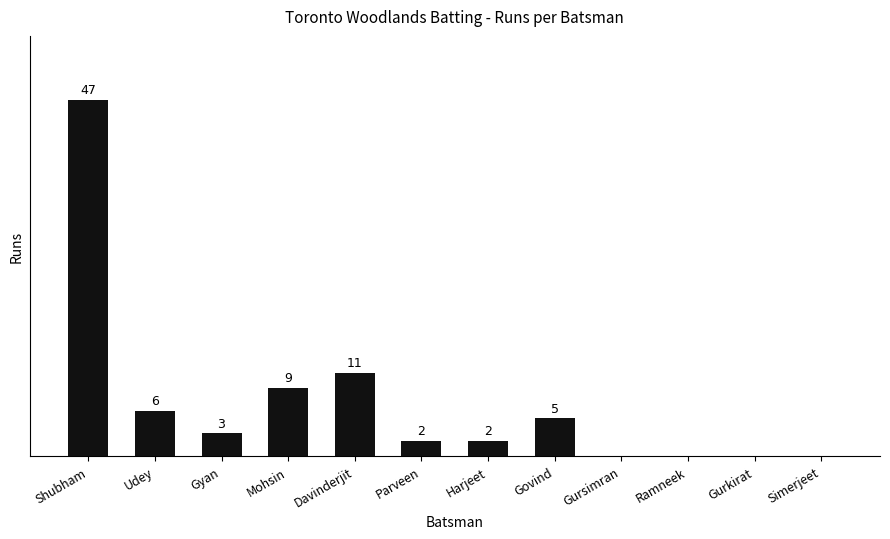

At which category does the chart reach its peak across all series?

Shubham